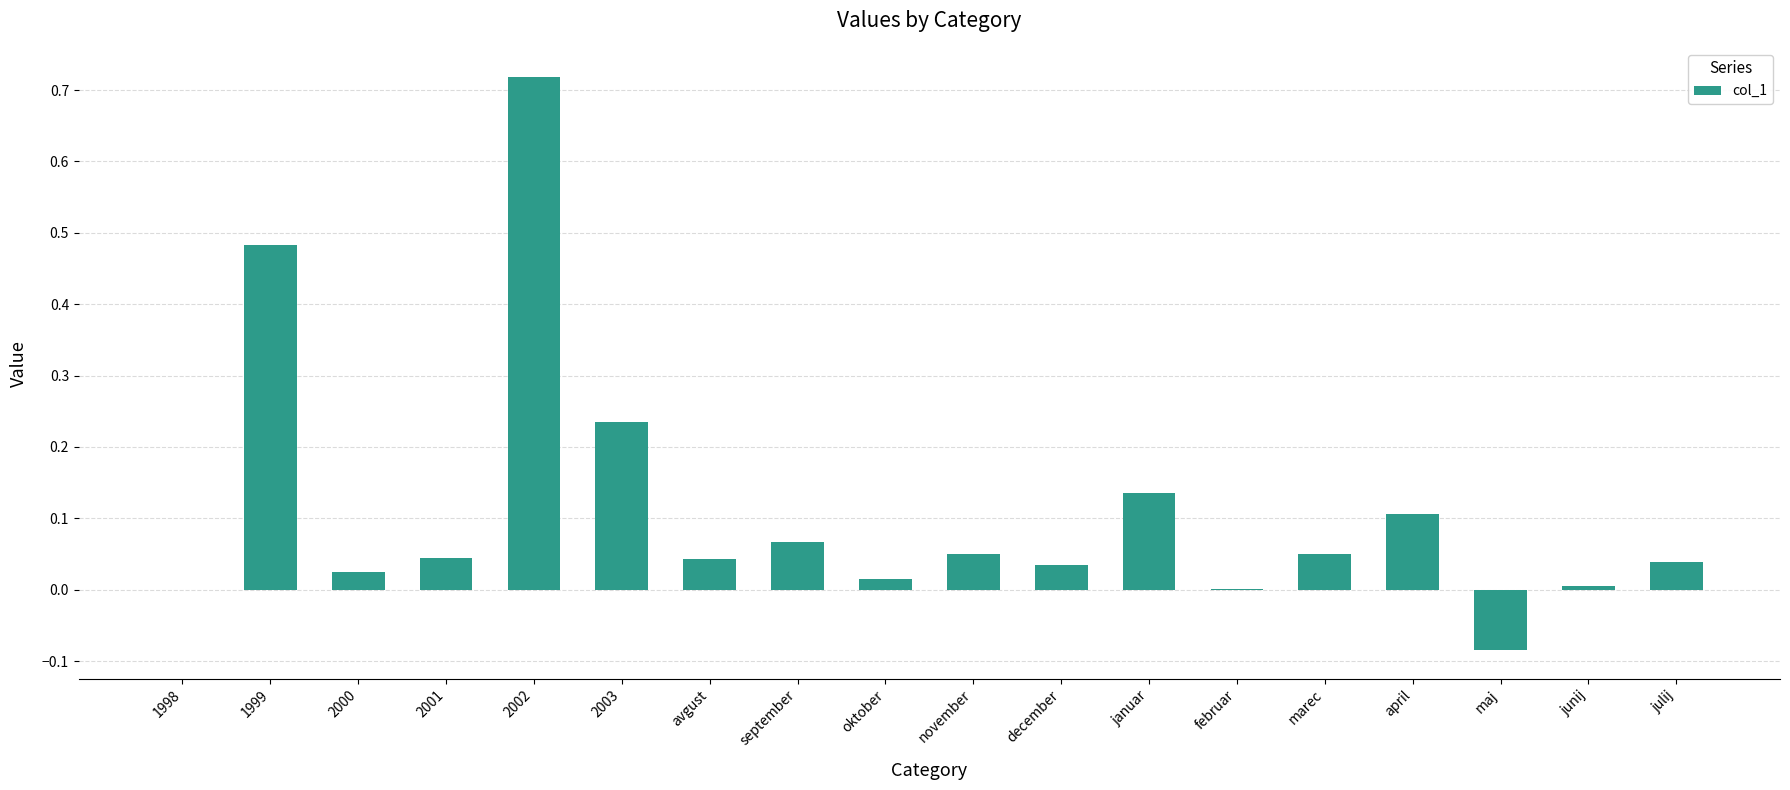

What is the sum of all values?

2.0